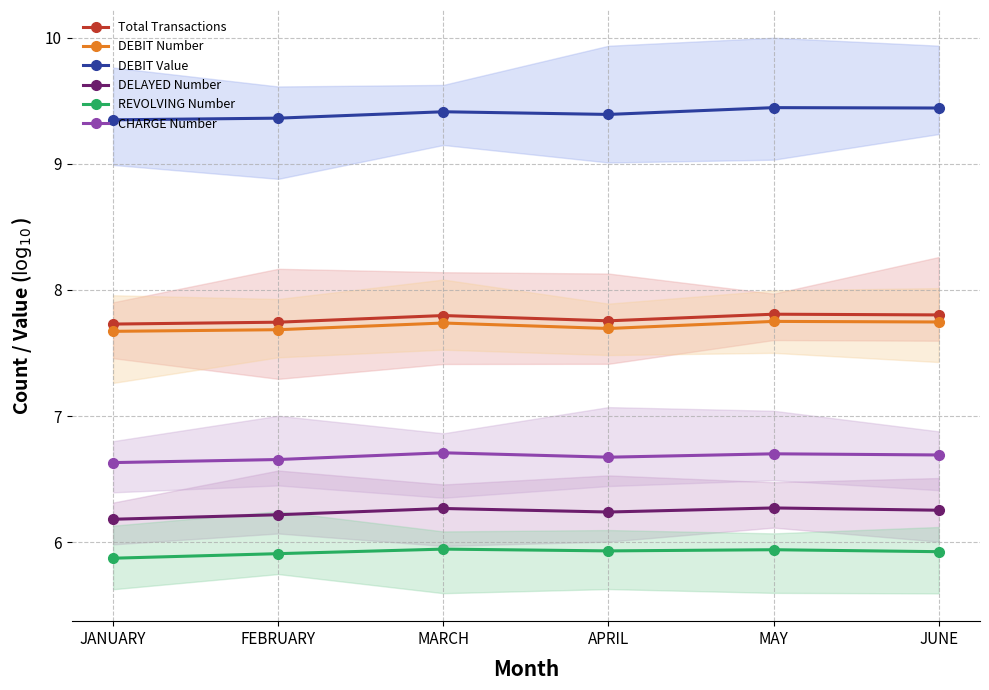

Which series has the largest range (max minus min)?

DEBIT Value